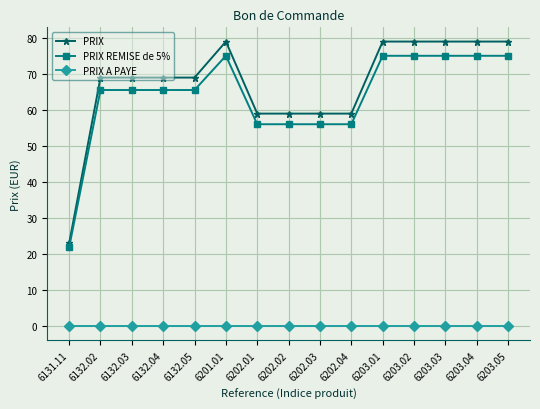

What is the spread (max minus min) of values at 6132.05?

69.0